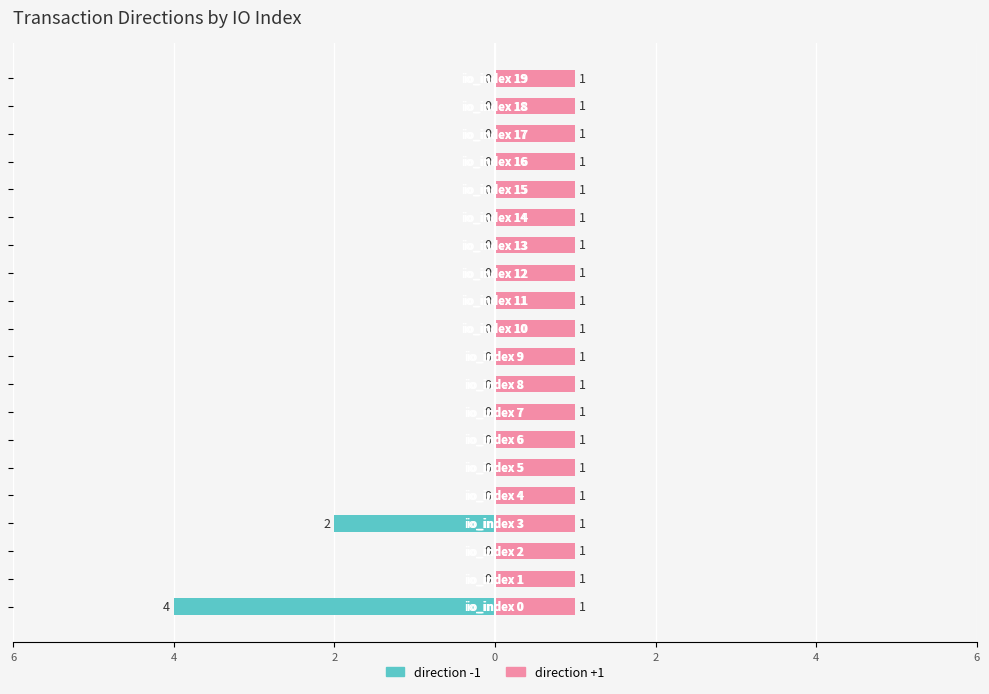

True or false: direction -1 has a value of 0.0 at 12.

True